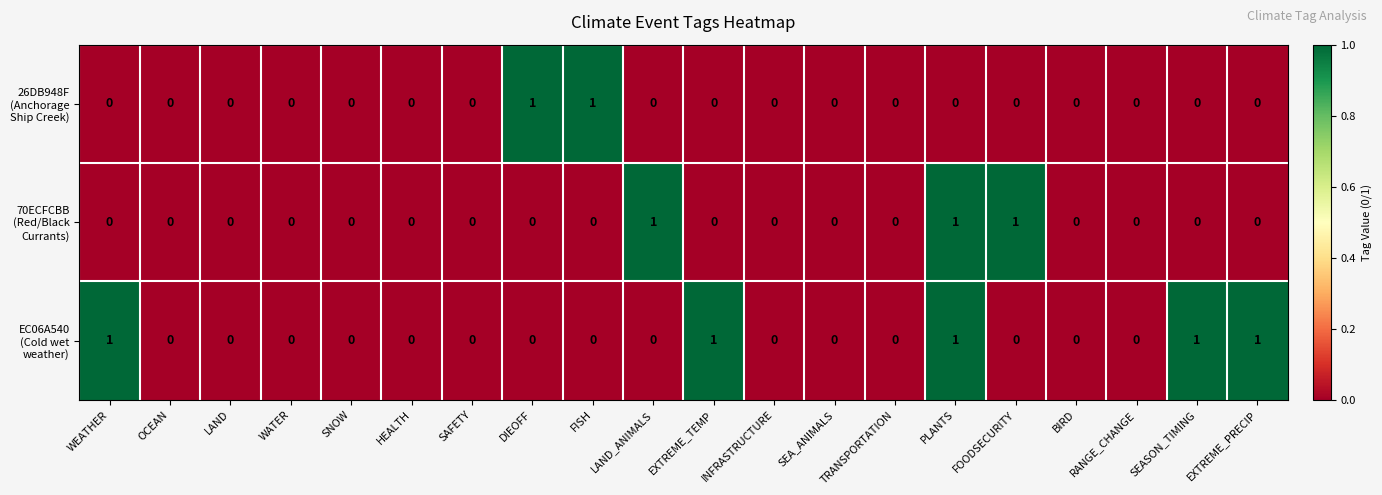

What is the total value across all series at WEATHER?

1